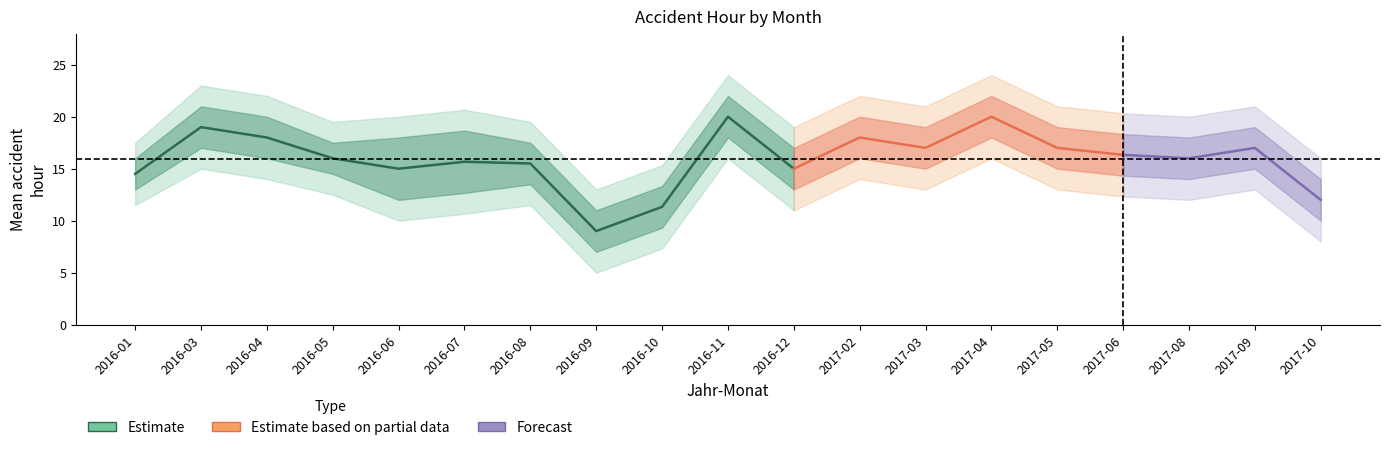

What is the approximate value of USTUNDE_lo2 at 2016-10?

7.3